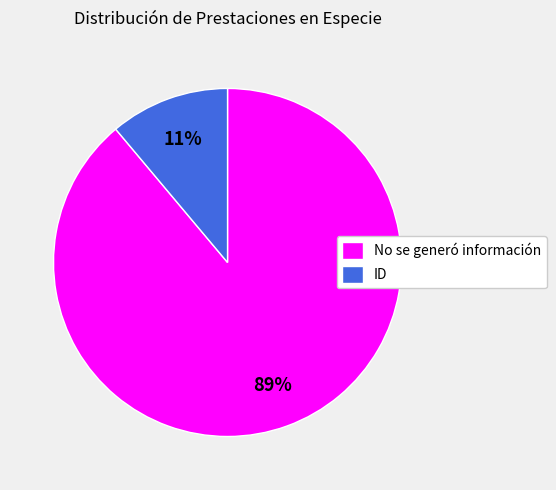

Rank the categories by value from lowest to highest.

ID, No se generó información